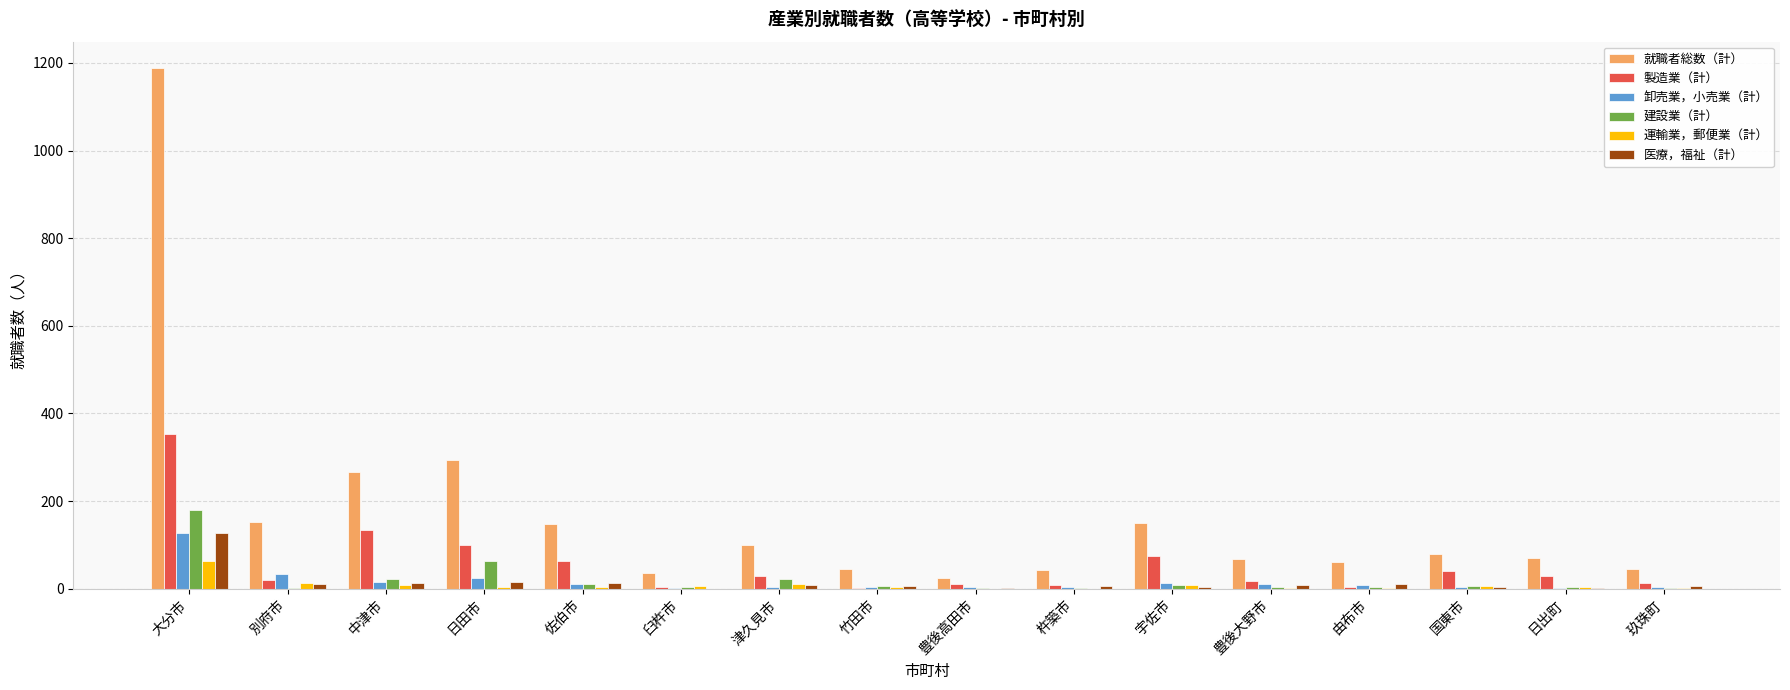

Are the bars grouped side by side (vs. stacked)?

Yes